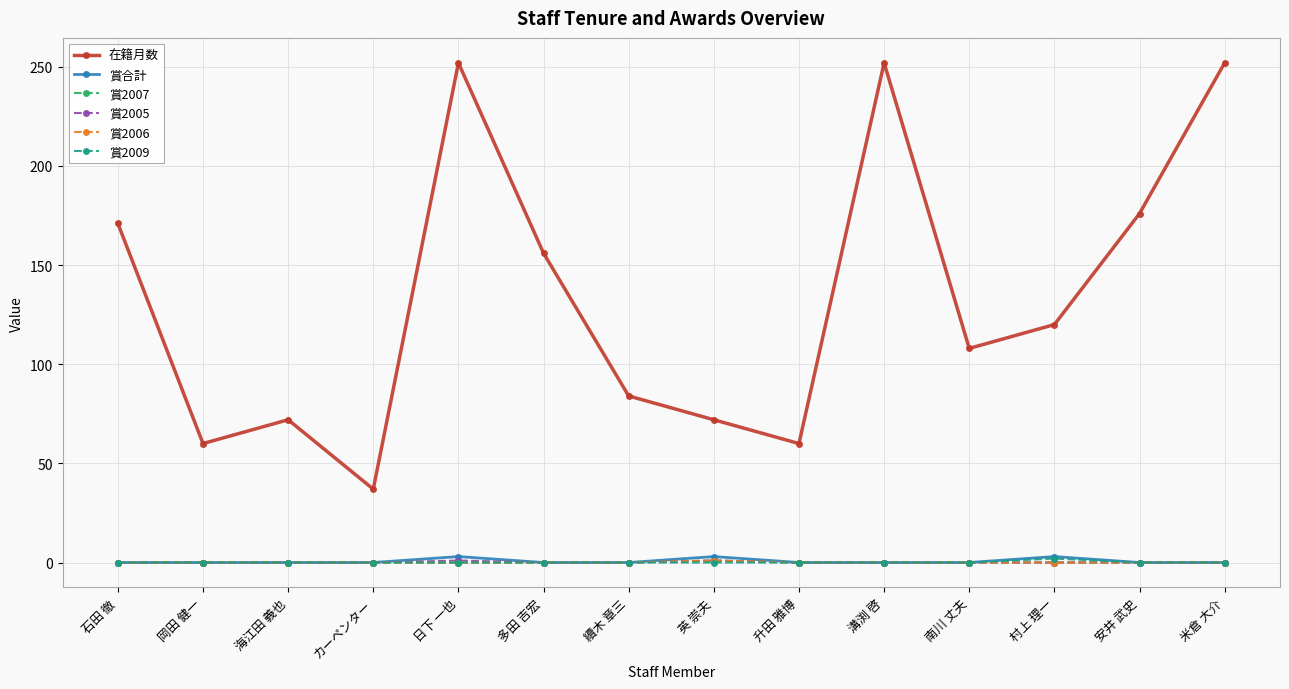

Does the chart display data point markers on the line(s)?

Yes